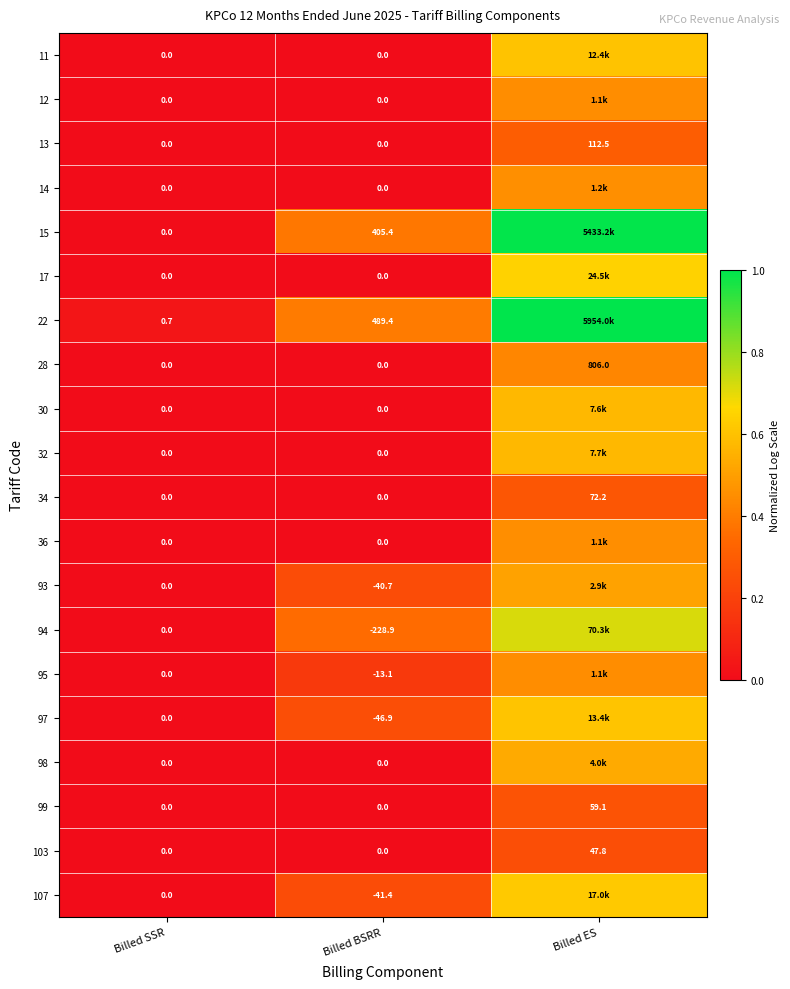

How many values in the 34 series exceed 0?

1